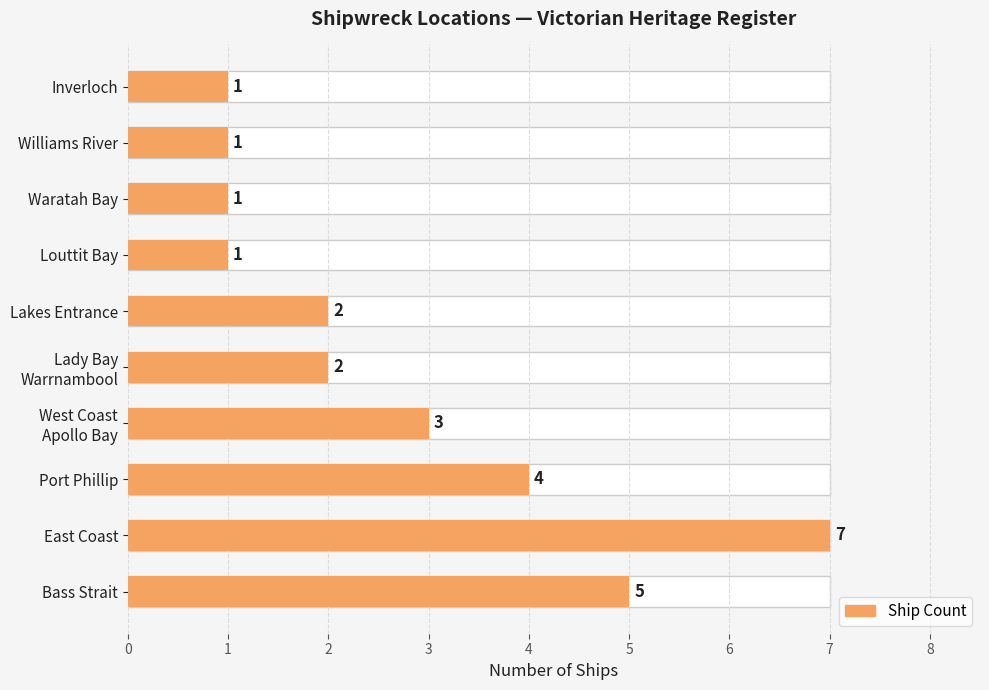

Approximately how many times larger is the value at West Coast Apollo Bay compared to East Coast?

0.4